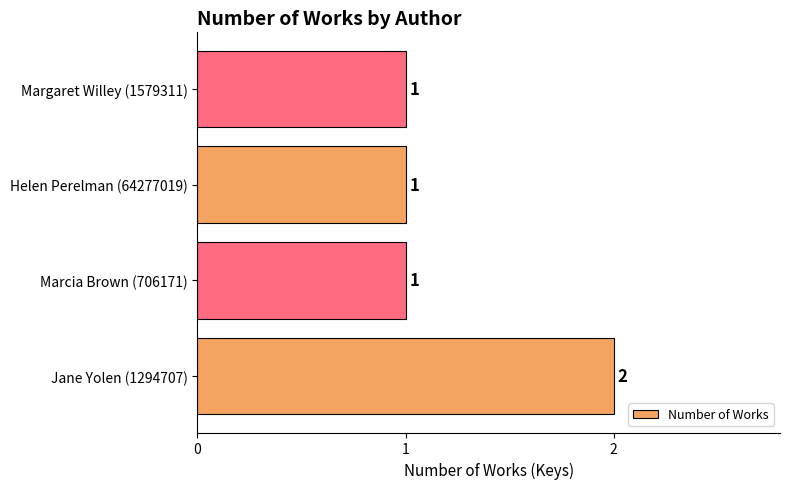

Is it true that the value at Margaret Willey (1579311) is 1?

True